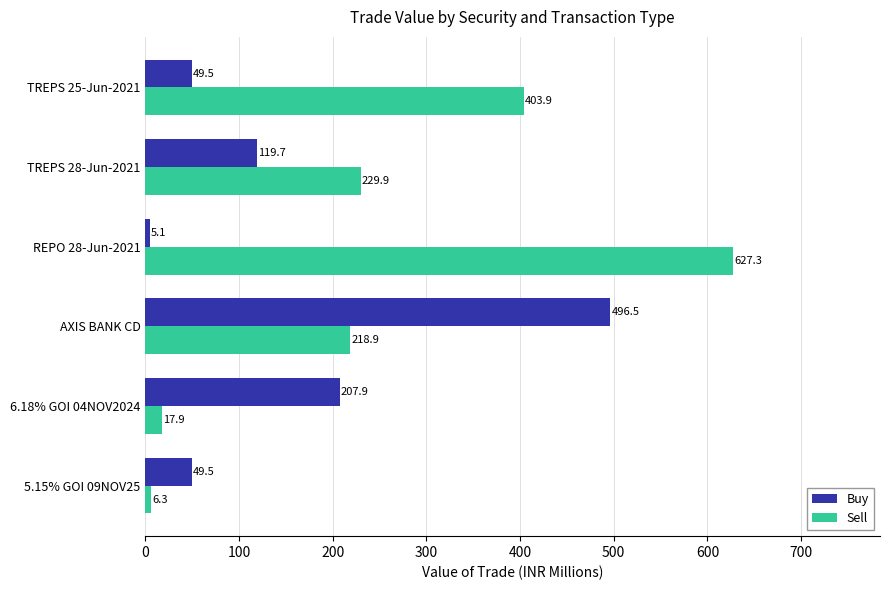

At AXIS BANK CD, list the series in order from smallest to largest.

Sell, Buy